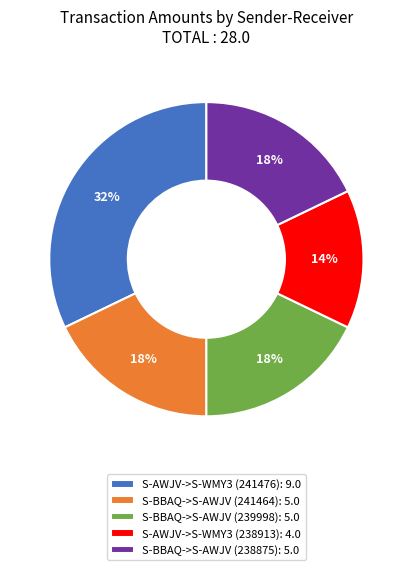

Does any single category account for the majority?

No